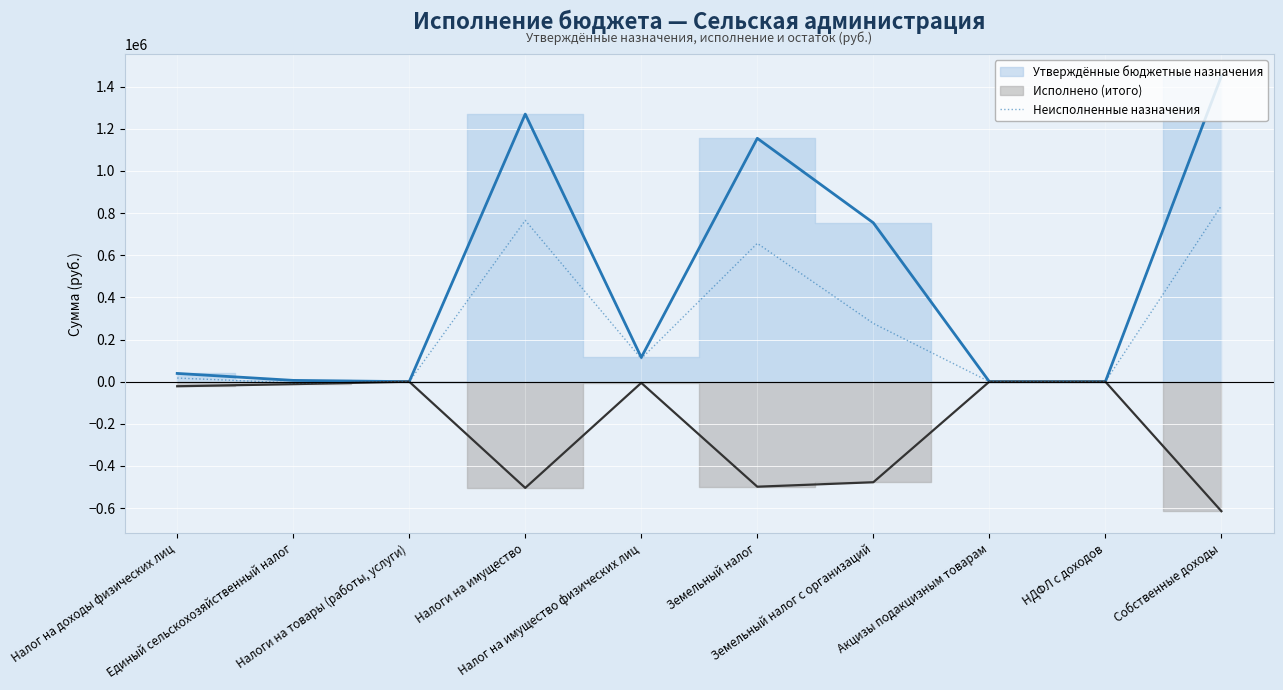

Which has a higher value, НДФЛ с доходов or Единый сельскохозяйственный налог?

НДФЛ с доходов